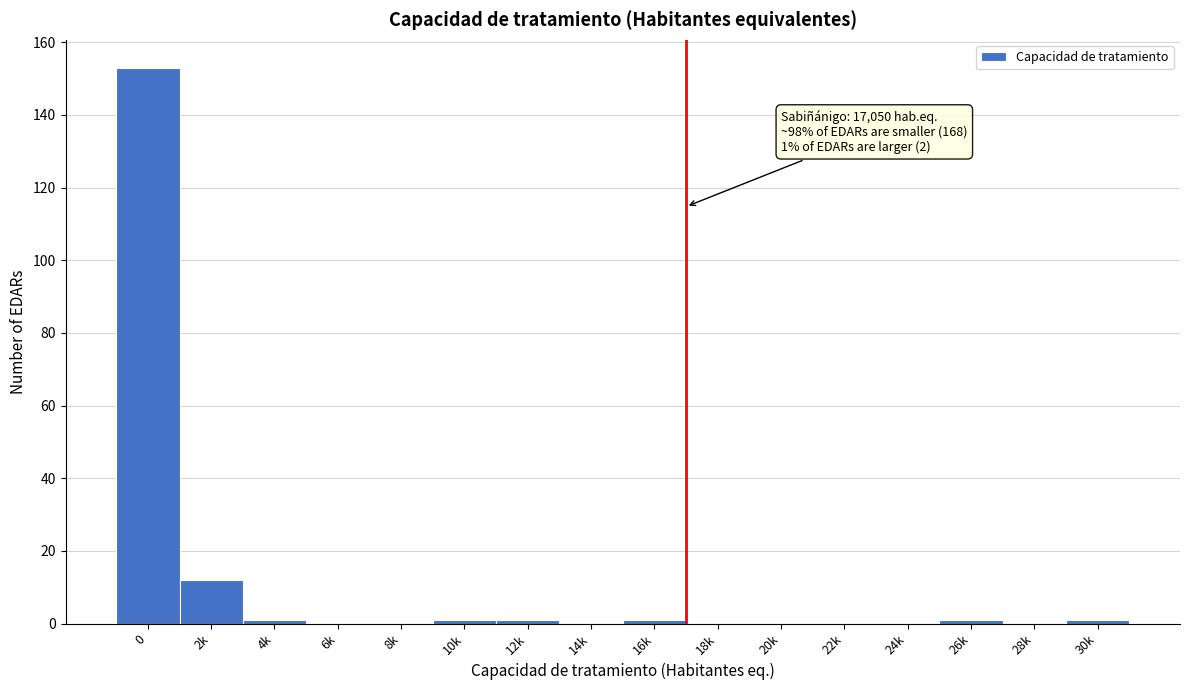

Reading left to right, transcribe all the data shown in this chart.

0=153	2k=12	4k=1	6k=0	8k=0	10k=1	12k=1	14k=0	16k=1	18k=0	20k=0	22k=0	24k=0	26k=1	28k=0	30k=1